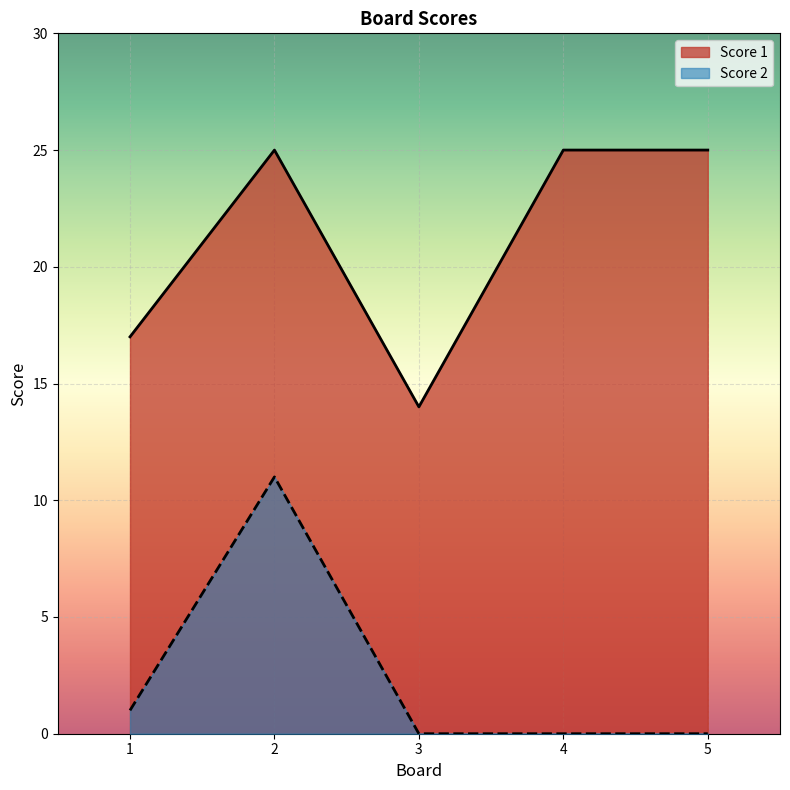

Rank the series at 3 from highest to lowest value.

Score 1, Score 2